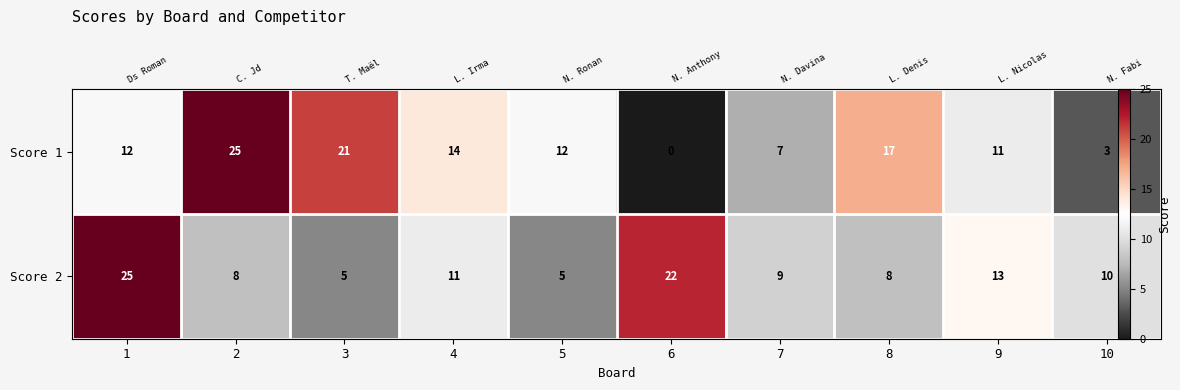

What is the difference between the maximum and minimum values in the Score 1 series?

25